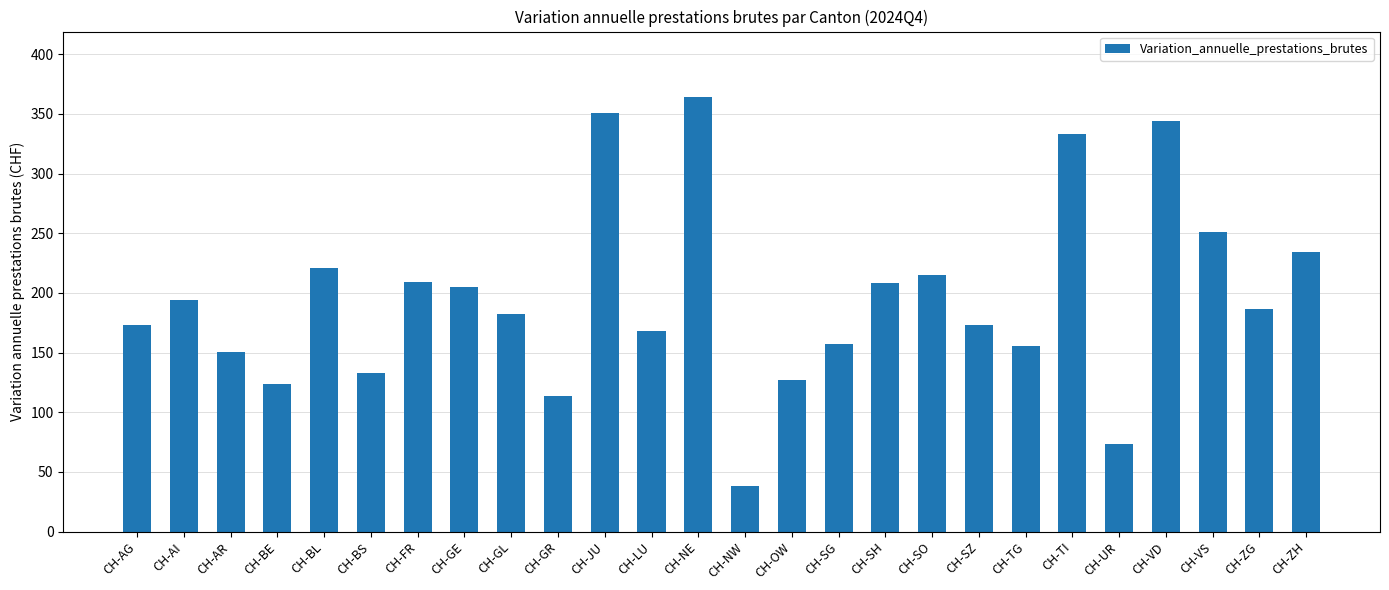

What position from the left is CH-BE?

4